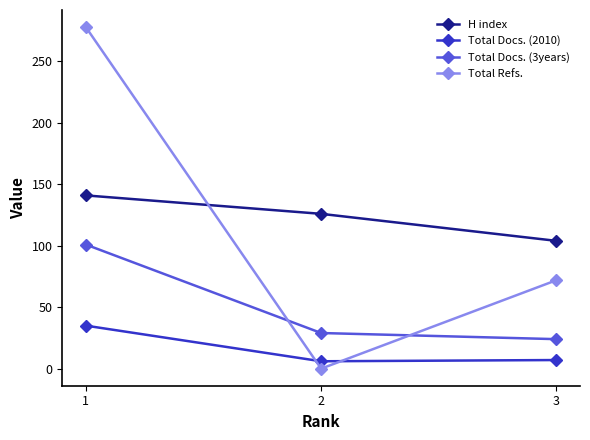

What is the difference between the H index values at 3 and 1?

37